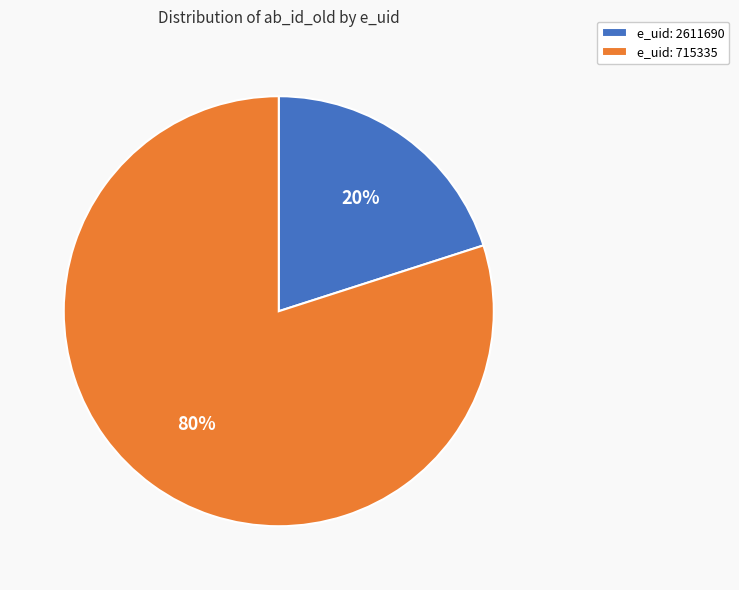

What is the majority slice?

e_uid: 715335